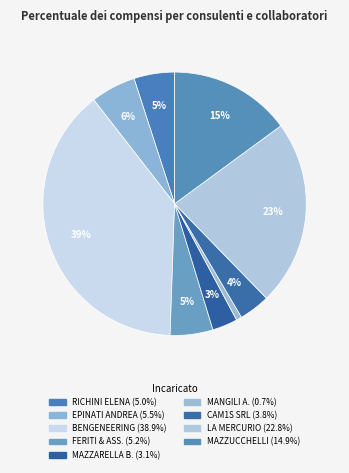

Does any single category account for the majority?

No